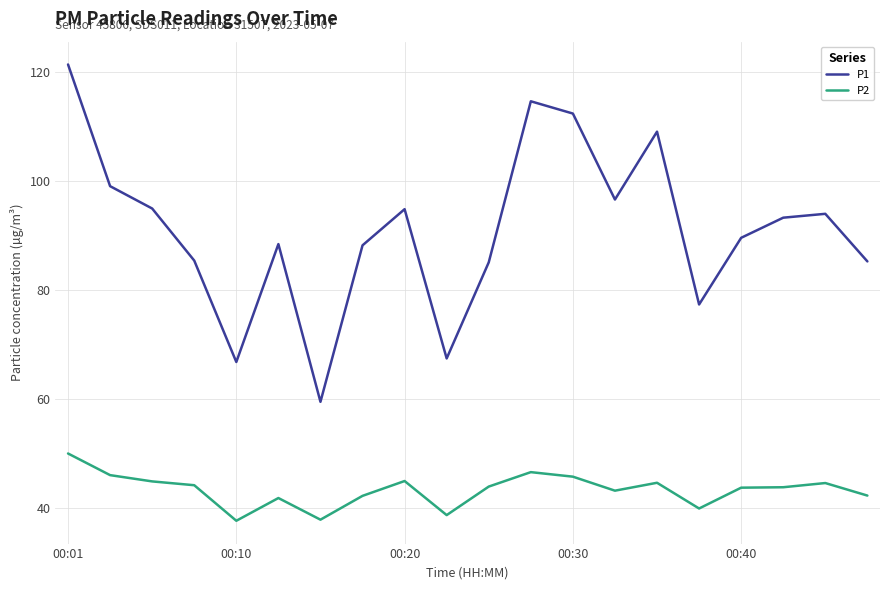

What is the minimum value for P2?

37.6